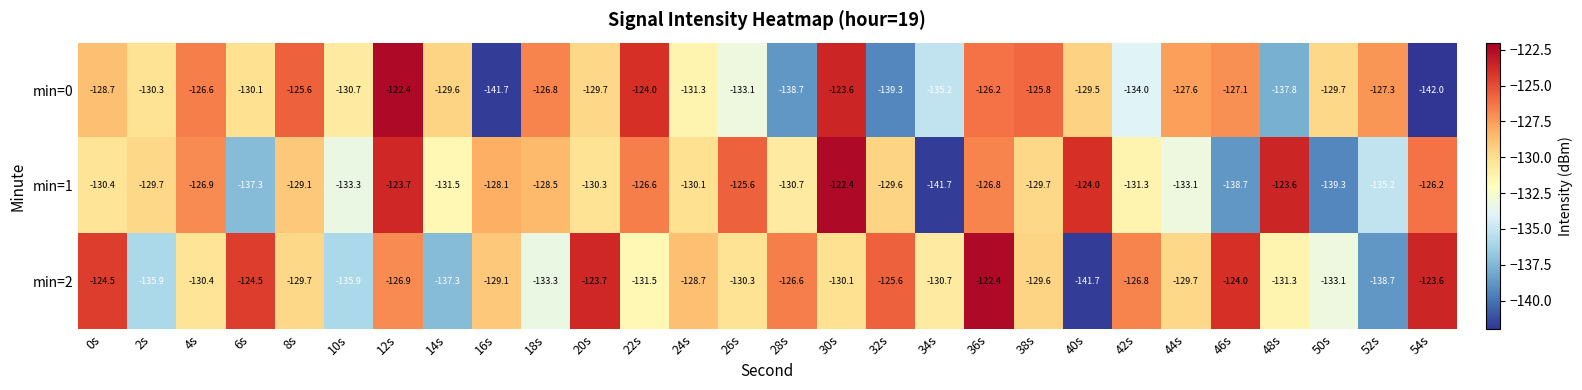

At how many categories does at least one series exceed -125?

11